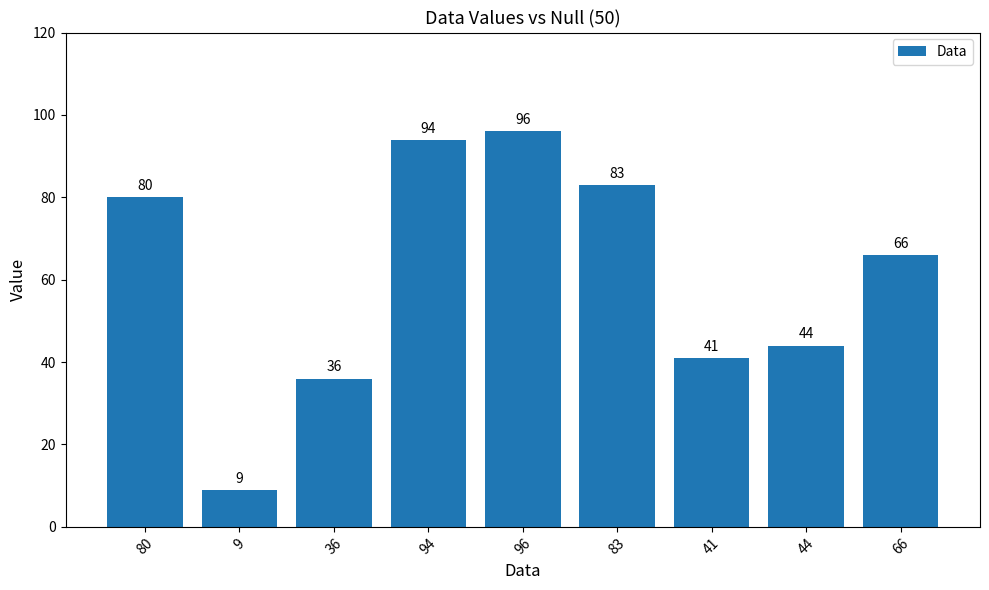

Reading left to right, extract all data points from this chart.

80	9	36	94	96	83	41	44	66